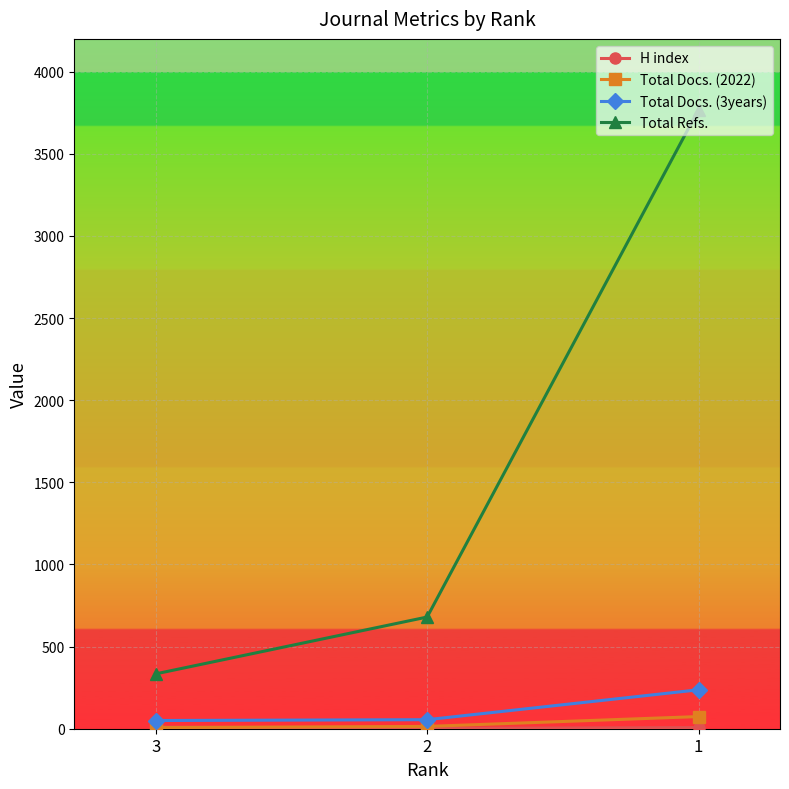

List the labels in order of Total Refs. value, largest first.

1, 2, 3